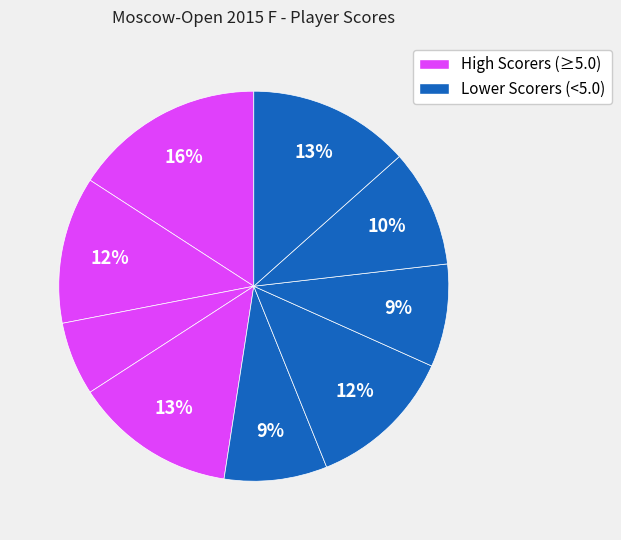

How many segments does this pie chart have?

9